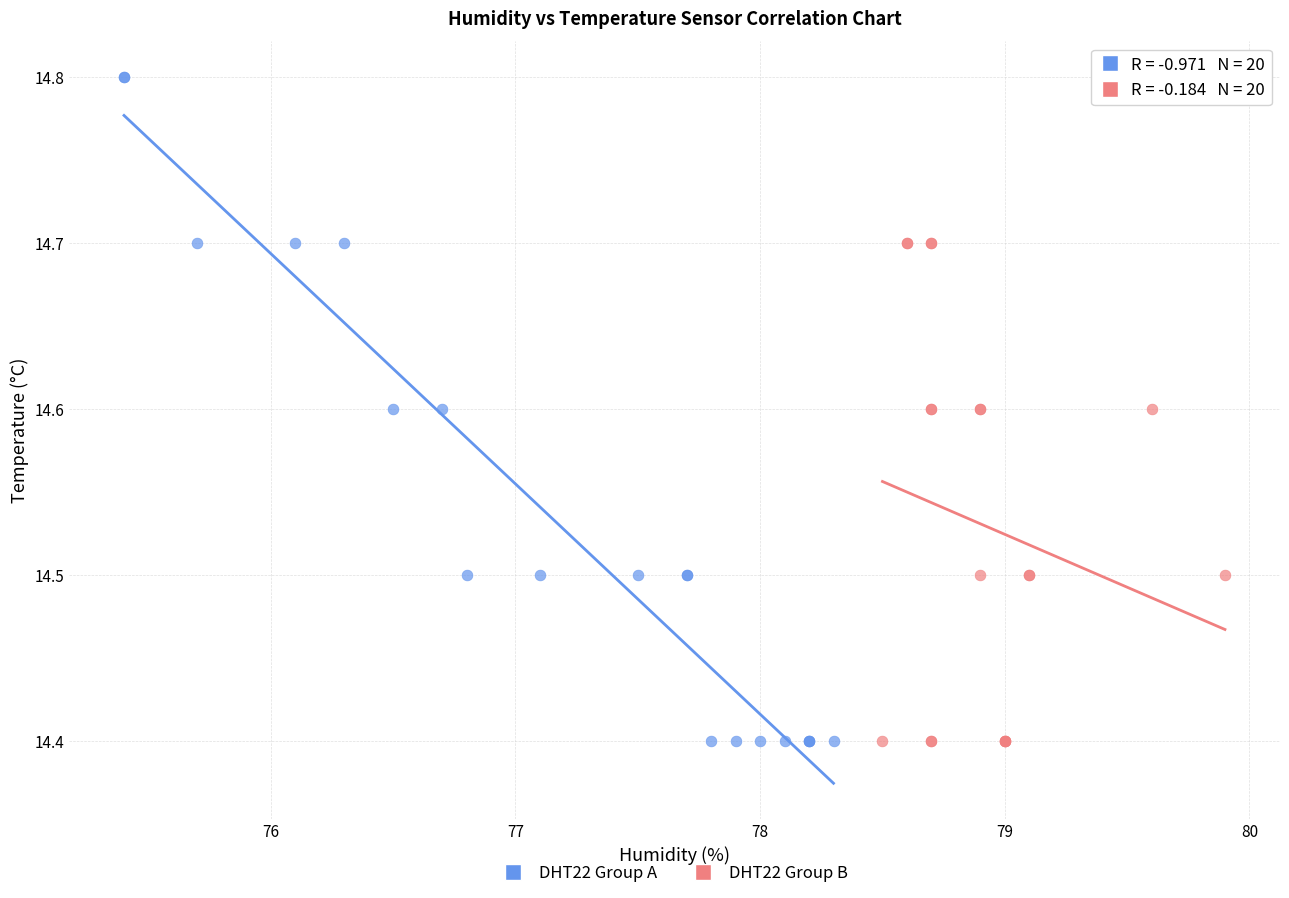

Which series has the widest spread of Y values?

DHT22 Group A